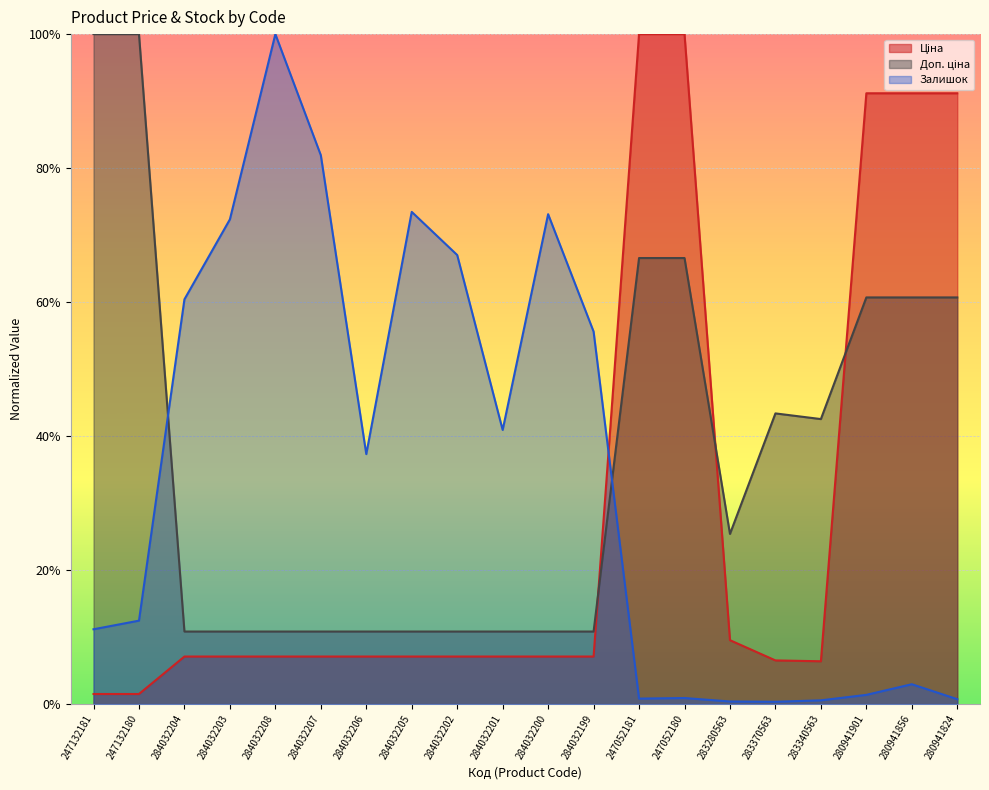

At which label does Ціна reach its peak?

247052181